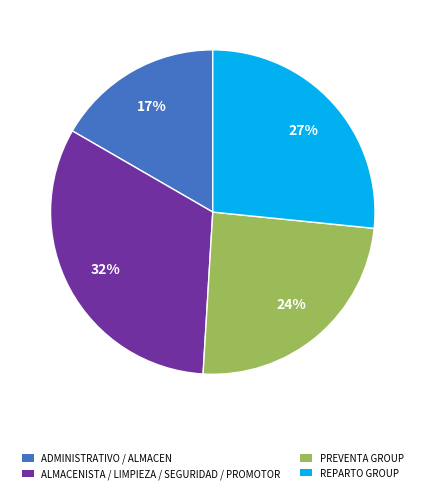

Is there any slice that represents more than half of the pie?

No